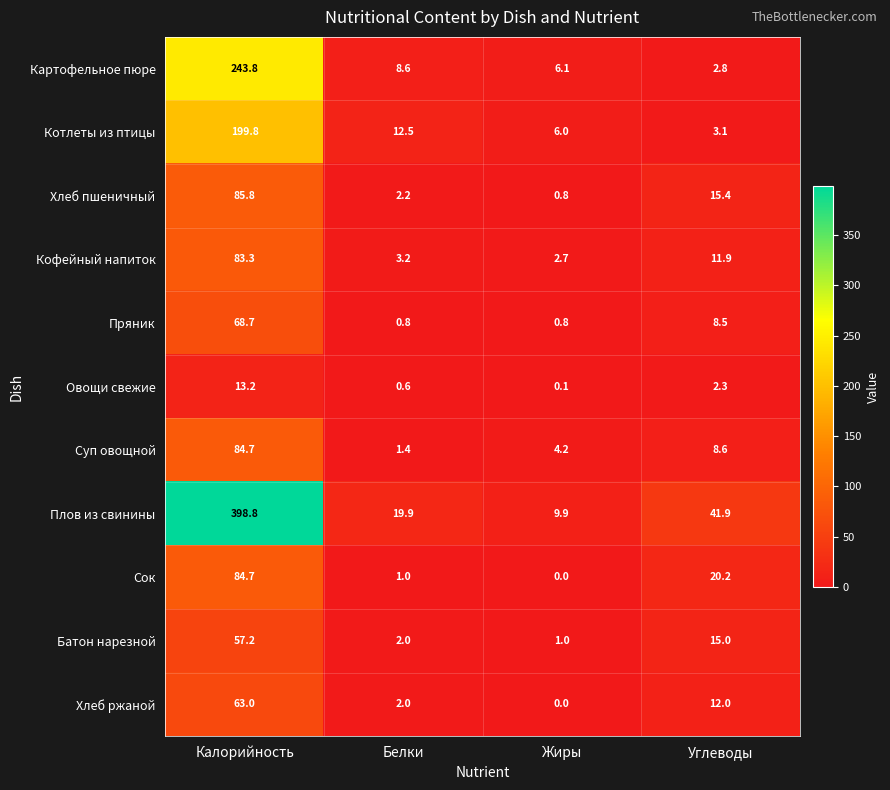

True or false: Котлеты из птицы has a value of 6.0 at Жиры.

True